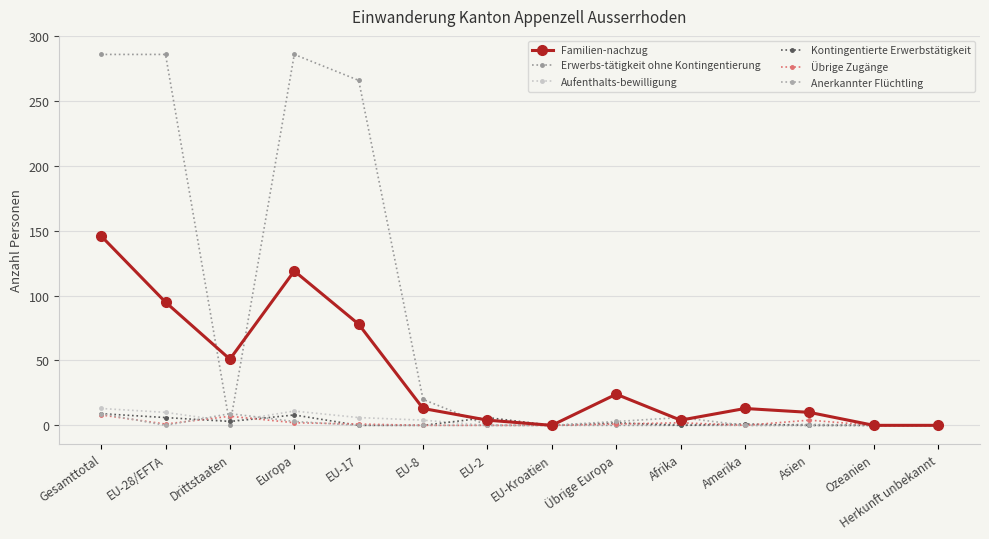

Reading left to right, what are all the values shown in this chart?

Familien-nachzug: Gesamttotal=146	EU-28/EFTA=95	Drittstaaten=51	Europa=119	EU-17=78	EU-8=13	EU-2=4	EU-Kroatien=0	Übrige Europa=24	Afrika=4	Amerika=13	Asien=10	Ozeanien=0	Herkunft unbekannt=0
Erwerbs-tätigkeit ohne Kontingentierung: Gesamttotal=286	EU-28/EFTA=286	Drittstaaten=0	Europa=286	EU-17=266	EU-8=20	EU-2=0	EU-Kroatien=0	Übrige Europa=0	Afrika=0	Amerika=0	Asien=0	Ozeanien=0	Herkunft unbekannt=0
Aufenthalts-bewilligung: Gesamttotal=13	EU-28/EFTA=10	Drittstaaten=3	Europa=11	EU-17=6	EU-8=4	EU-2=0	EU-Kroatien=0	Übrige Europa=1	Afrika=1	Amerika=0	Asien=1	Ozeanien=0	Herkunft unbekannt=0
Kontingentierte Erwerbstätigkeit: Gesamttotal=9	EU-28/EFTA=6	Drittstaaten=3	Europa=8	EU-17=0	EU-8=0	EU-2=6	EU-Kroatien=0	Übrige Europa=2	Afrika=0	Amerika=1	Asien=0	Ozeanien=0	Herkunft unbekannt=0
Übrige Zugänge: Gesamttotal=8	EU-28/EFTA=1	Drittstaaten=7	Europa=2	EU-17=1	EU-8=0	EU-2=0	EU-Kroatien=0	Übrige Europa=1	Afrika=2	Amerika=0	Asien=4	Ozeanien=0	Herkunft unbekannt=0
Anerkannter Flüchtling: Gesamttotal=9	EU-28/EFTA=0	Drittstaaten=9	Europa=3	EU-17=0	EU-8=0	EU-2=0	EU-Kroatien=0	Übrige Europa=3	Afrika=6	Amerika=0	Asien=0	Ozeanien=0	Herkunft unbekannt=0